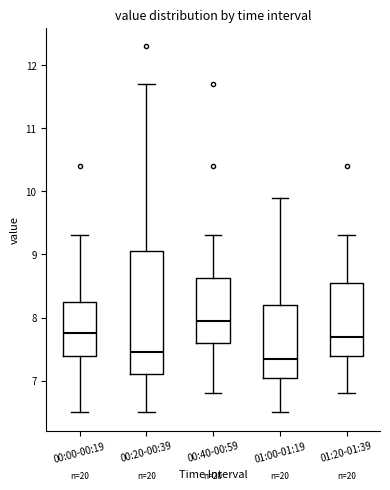

Where is the upper edge of the box for 00:20-00:39 on the y-axis? The values are not printed on the chart, so give them approximately, as read against the axis.

9.1